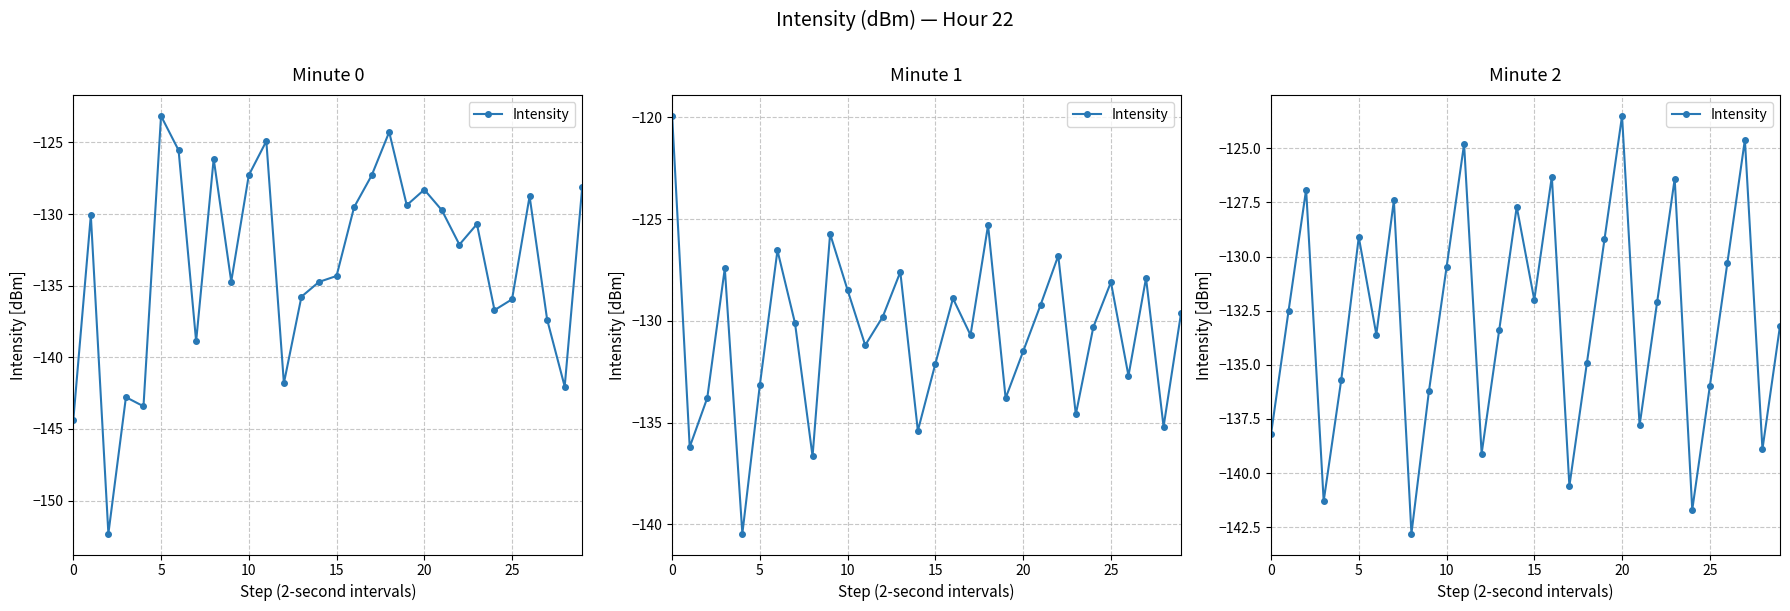

What is the label of the 3rd point from the right?

27